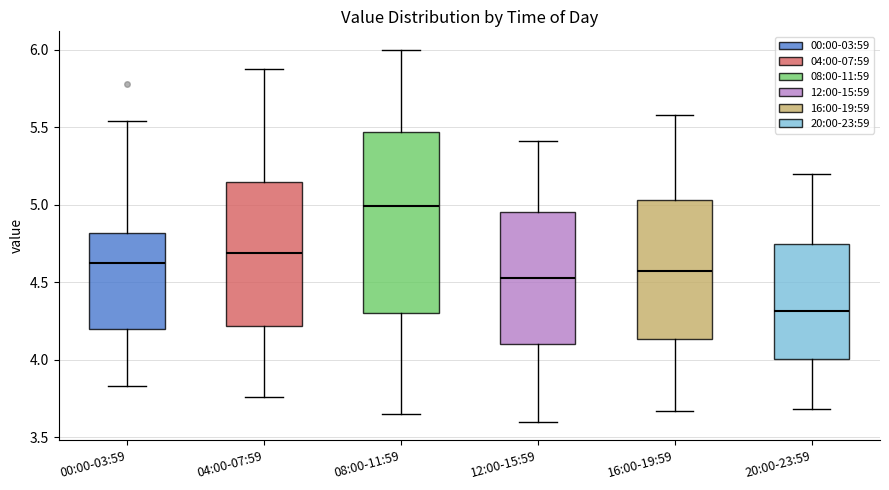

Reading left to right, read every box against the y-axis: the position of its median line, the range the box covers, and the ends of its whiskers. The values are not printed on the chart, so give them approximately, as read against the axis.

00:00-03:59: median 4.65, box 4.20 to 4.80, whiskers 3.85 to 5.55
04:00-07:59: median 4.70, box 4.20 to 5.15, whiskers 3.75 to 5.90
08:00-11:59: median 5.00, box 4.30 to 5.45, whiskers 3.65 to 6.00
12:00-15:59: median 4.55, box 4.10 to 4.95, whiskers 3.60 to 5.40
16:00-19:59: median 4.55, box 4.15 to 5.05, whiskers 3.65 to 5.60
20:00-23:59: median 4.30, box 4.00 to 4.75, whiskers 3.70 to 5.20